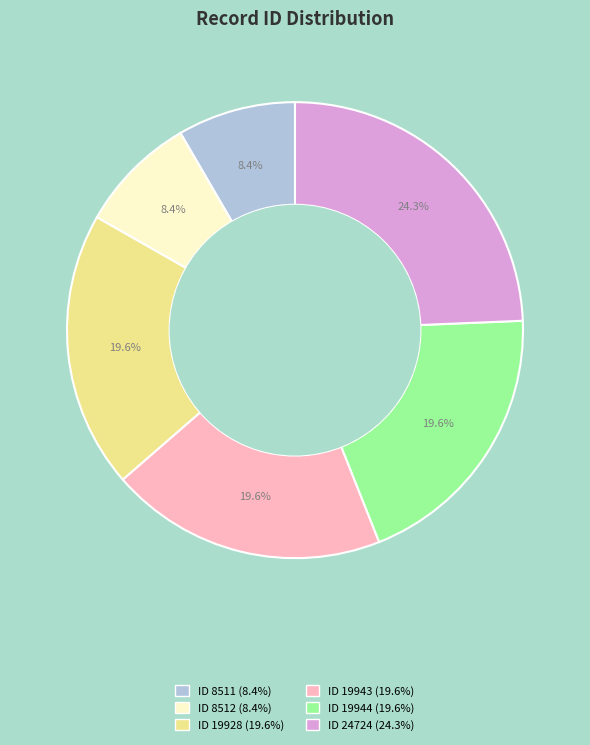

Is there any slice that represents more than half of the pie?

No